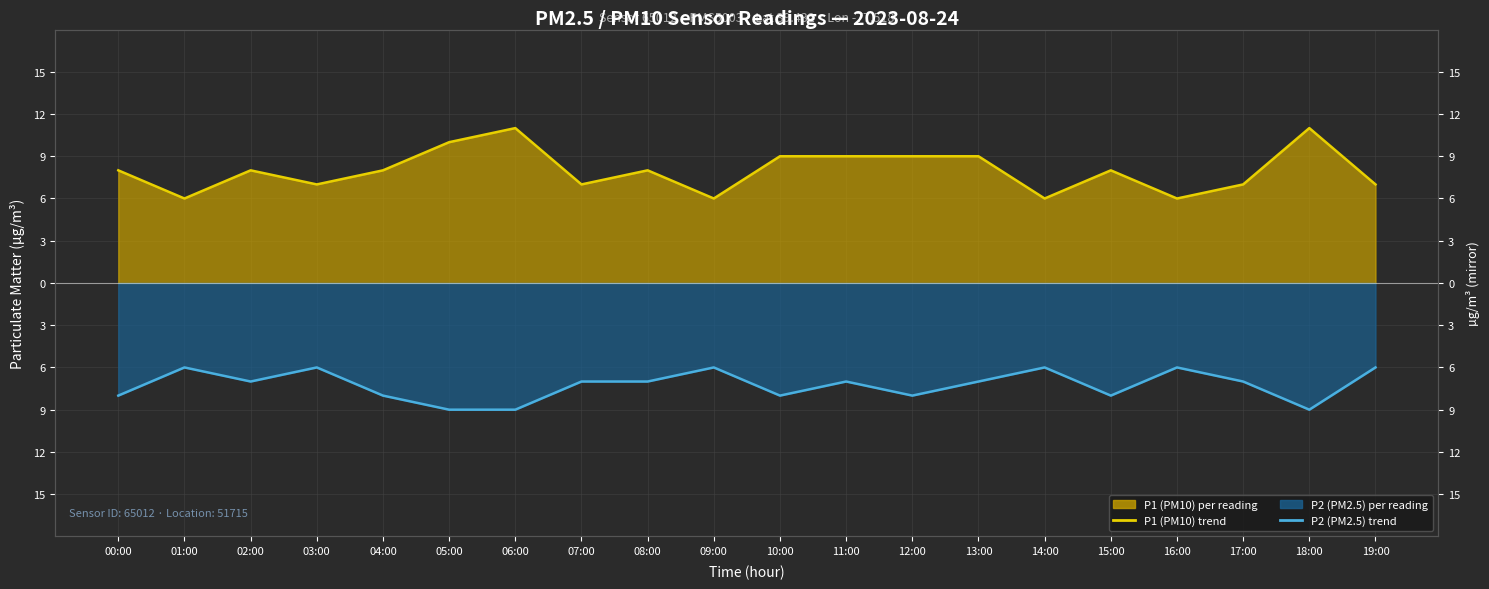

In P2 (PM2.5) trend, how many points are lower than both neighbors (excluding endpoints)?

5